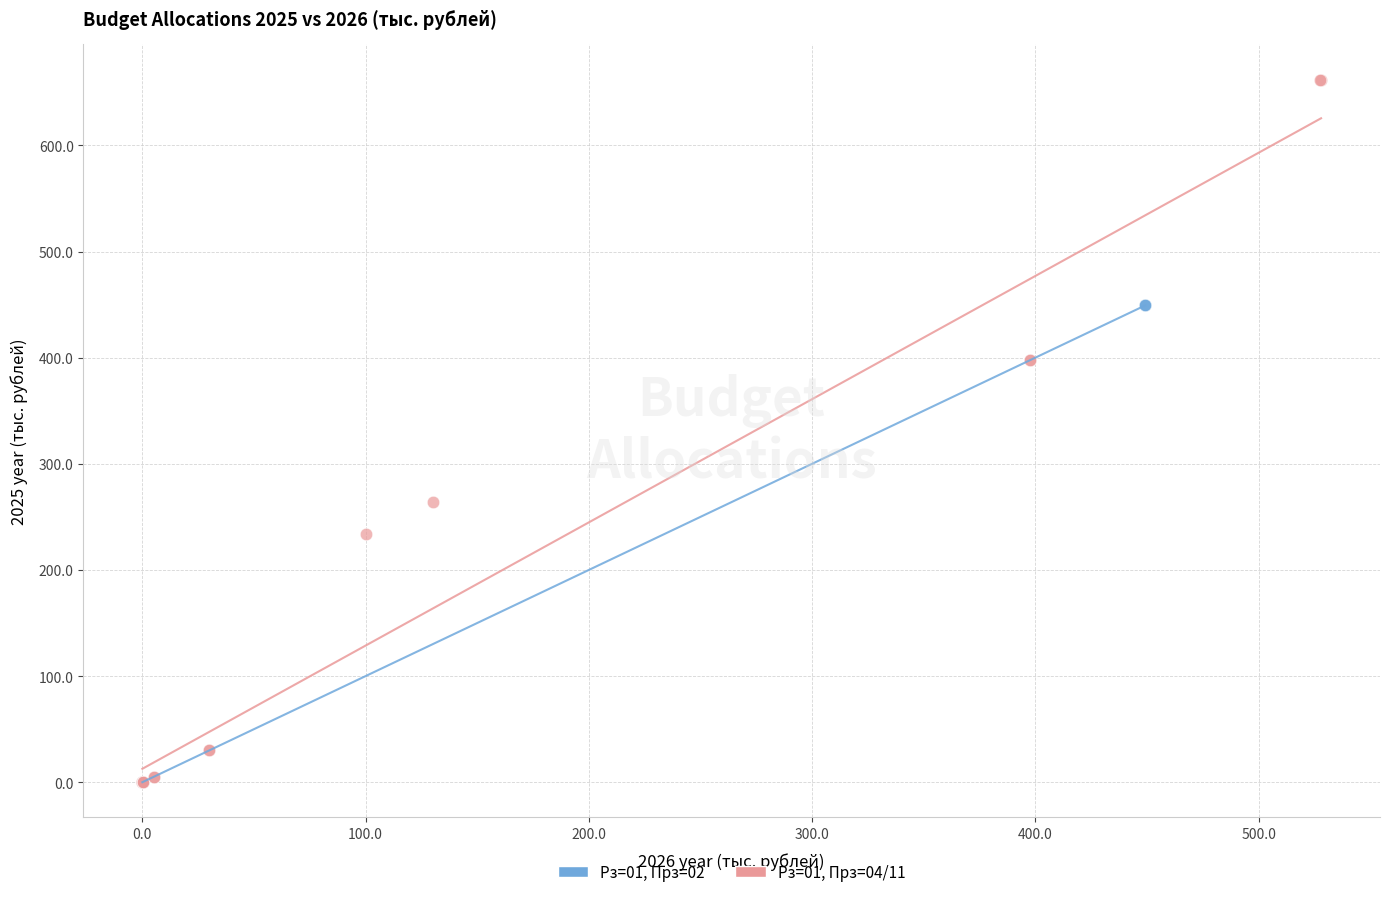

Which series has the largest Y range (max minus min)?

Рз=01, Прз=04/11